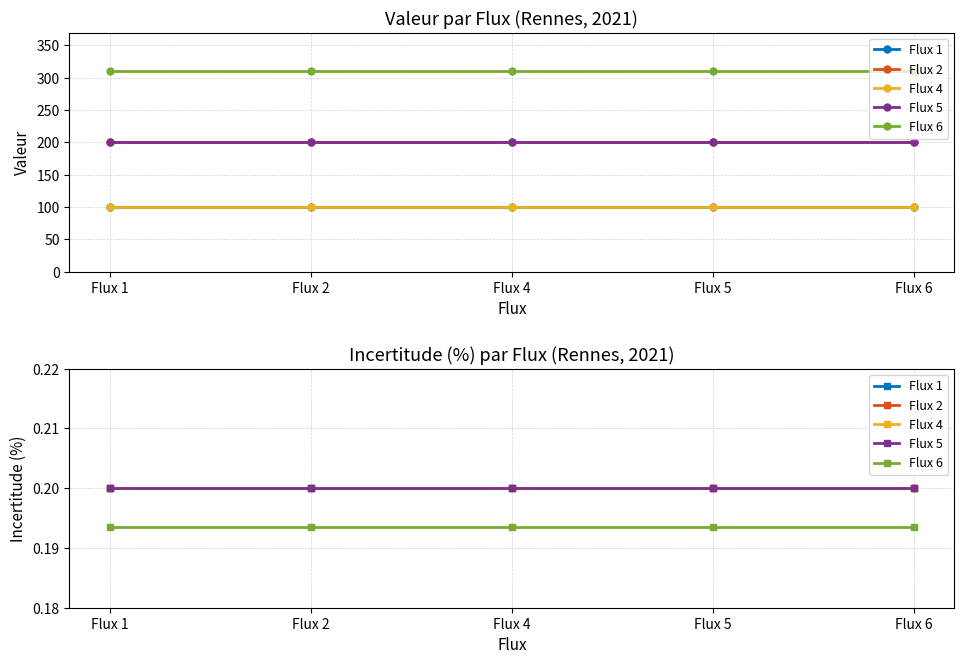

How many categories are shown in the chart?

5